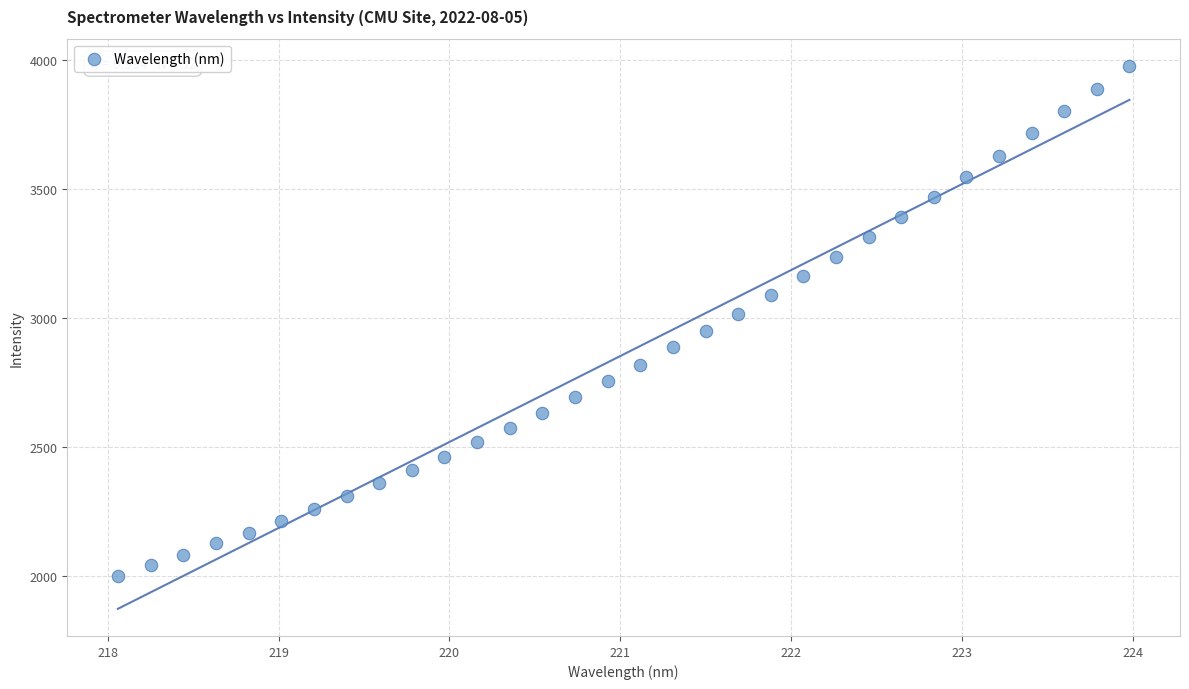

What is the range of Y values (max minus min)?

1976.2